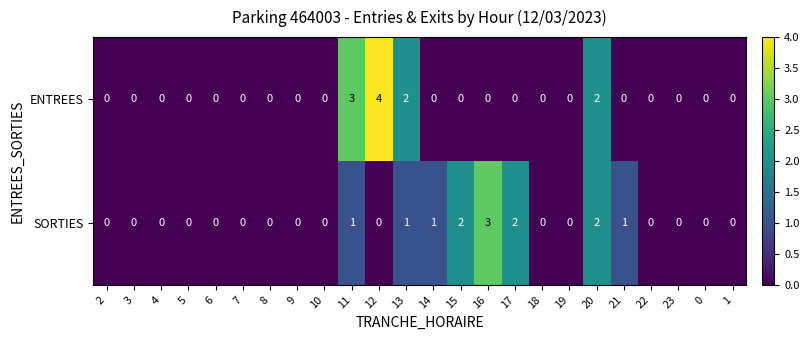

Is the value of ENTREES at 12 greater than the value of SORTIES at 12?

Yes